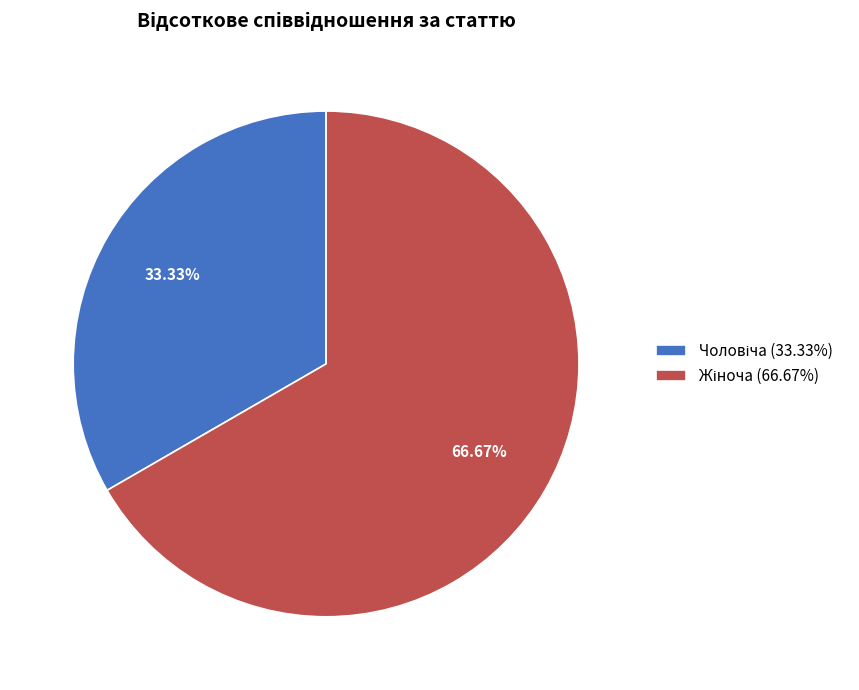

Is there a majority slice in this chart?

Yes